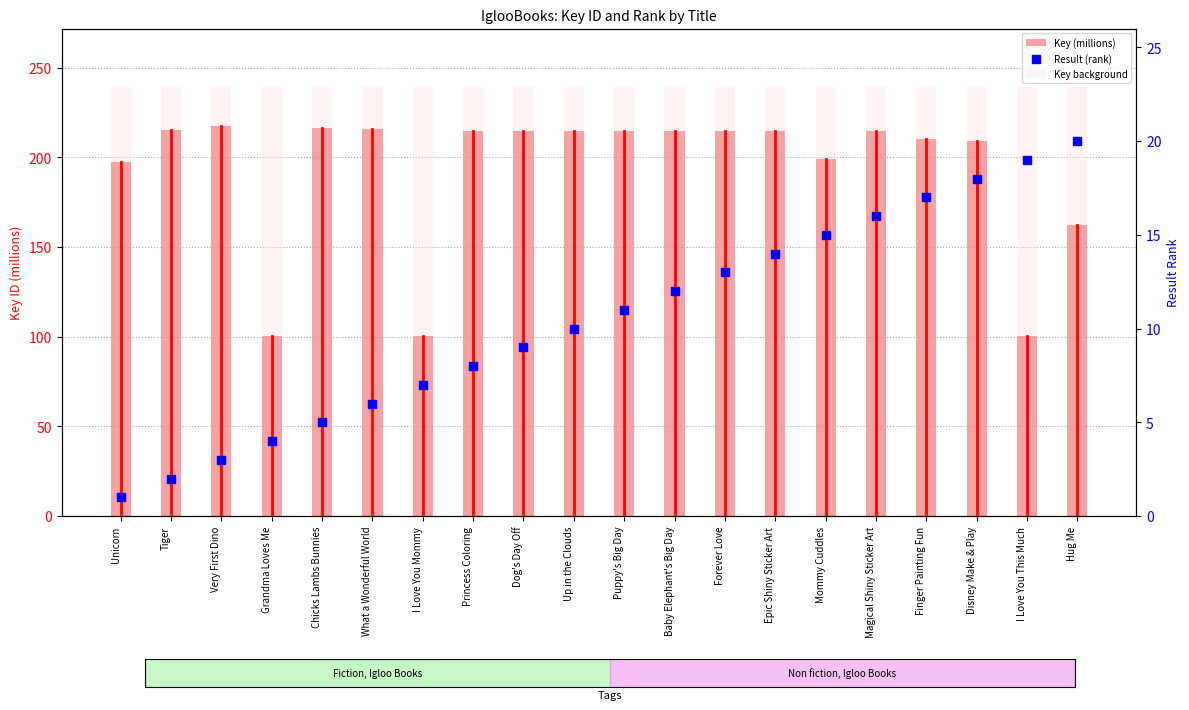

What are all the series names shown in the legend?

Key (millions), Key background, Result (rank)